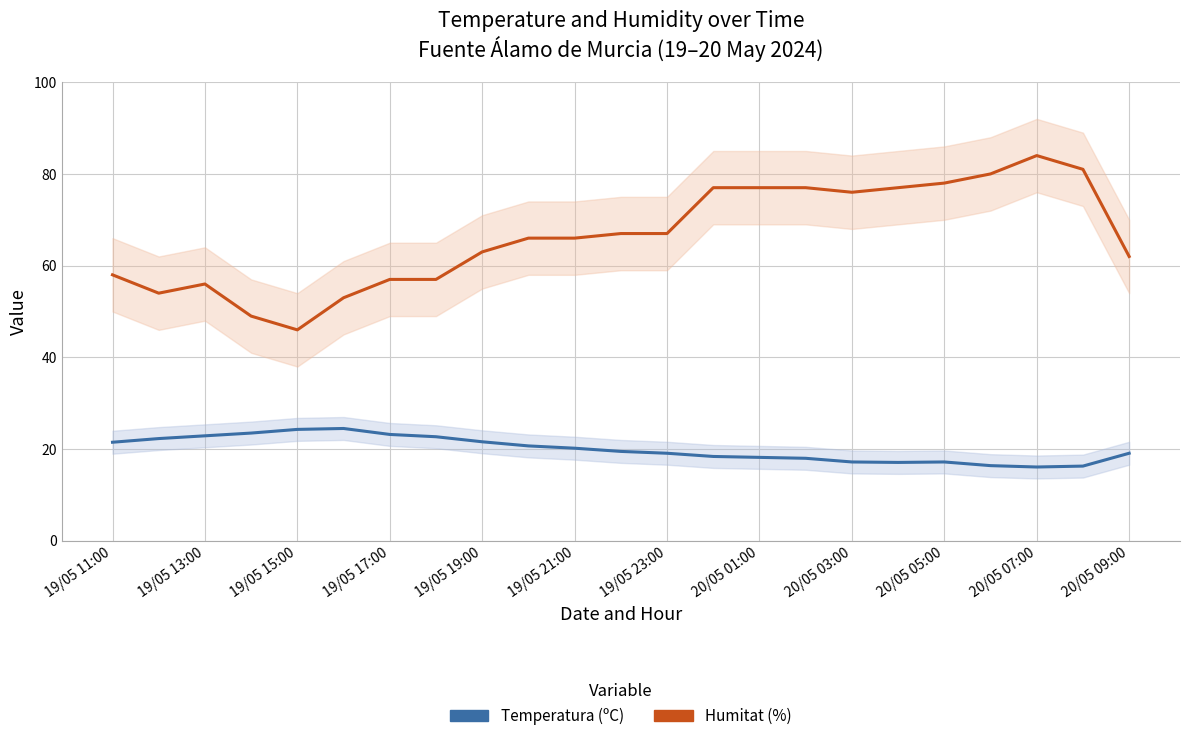

What are all the series names shown in the legend?

Temperatura (ºC), Humitat (%)